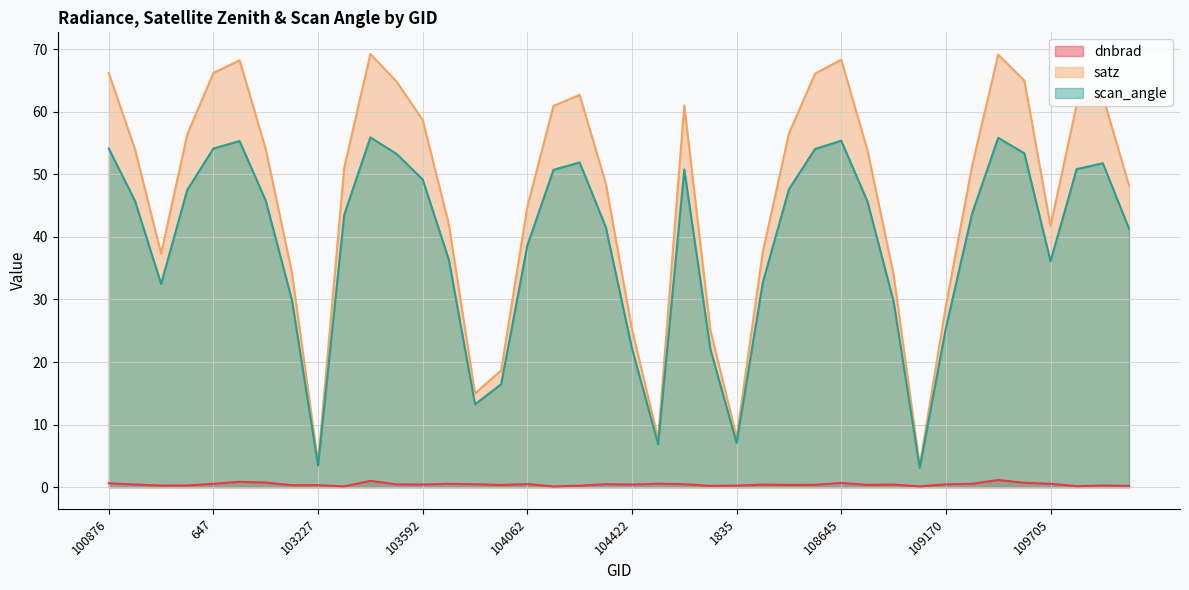

What is the sum of the satz values at 104422 and 102861?

81.6